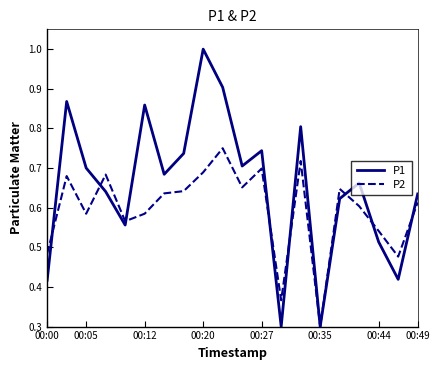

Rank the series by their average value, from highest to lowest.

P1, P2